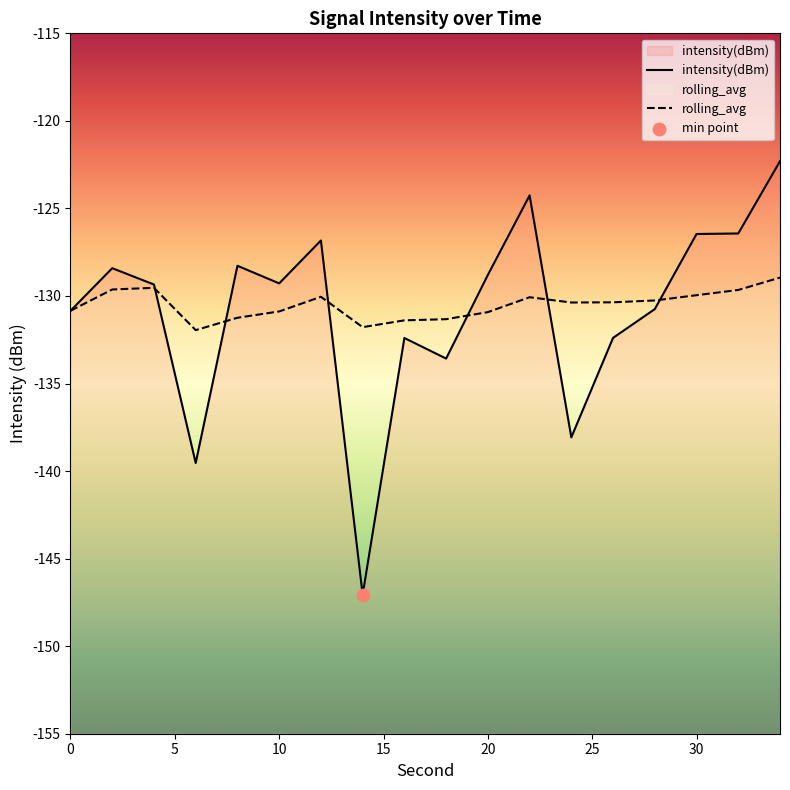

Which series contains the highest Y value?

intensity(dBm)